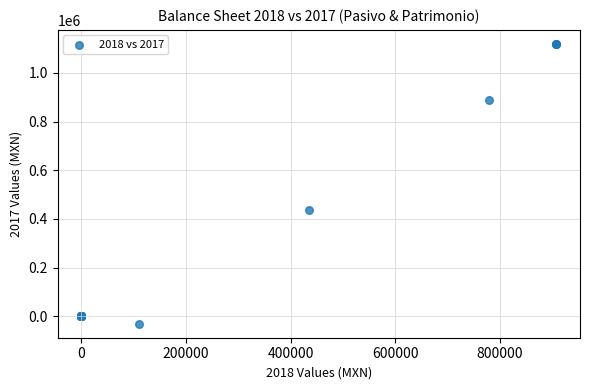

What Y value in the scatter plot is closest to 544289?

435412.8